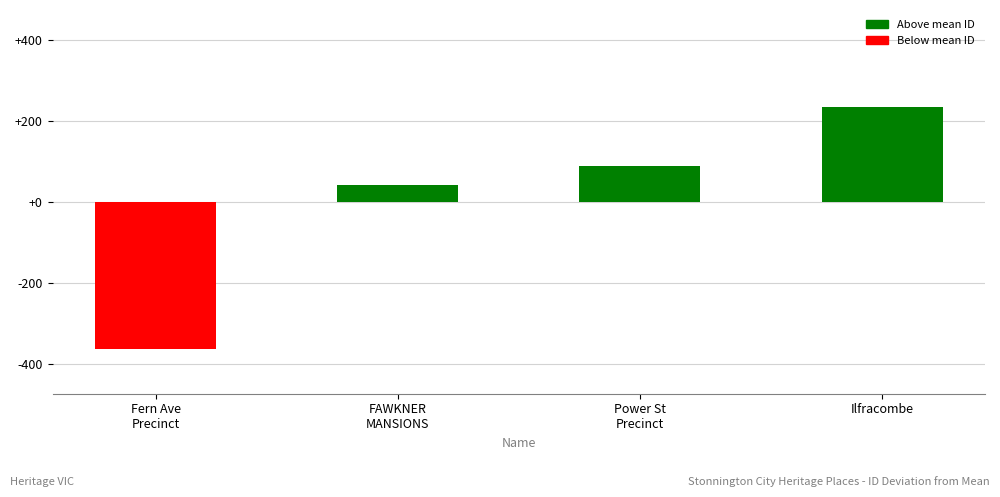

What is the approximate value at FAWKNER
MANSIONS?

41.8